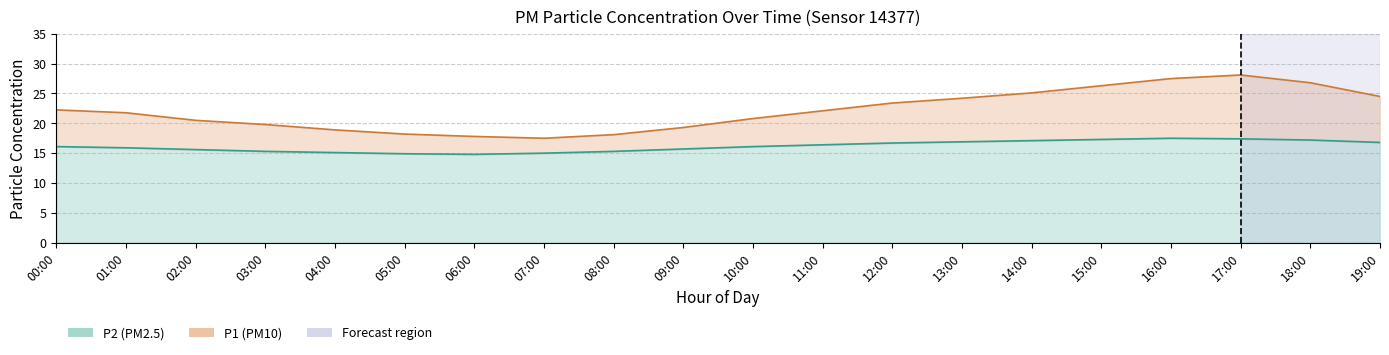

Where is the first local minimum for P1?

07:00